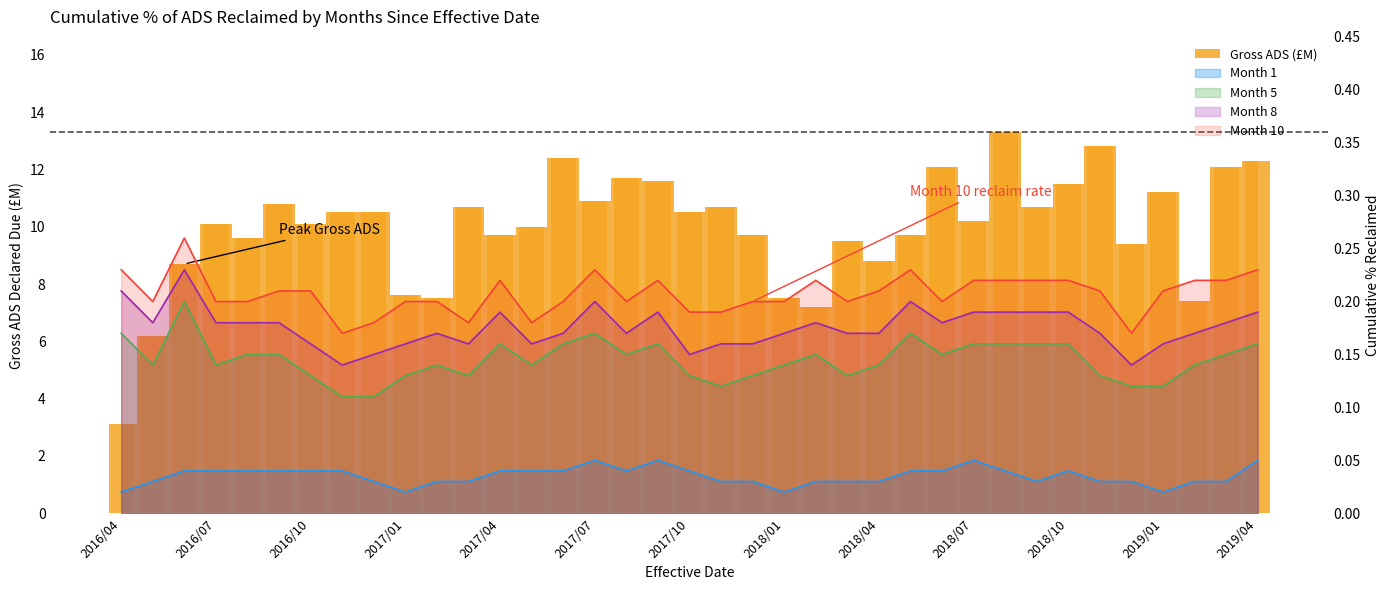

How many values in the Gross ADS (£M) series are below 10?

15